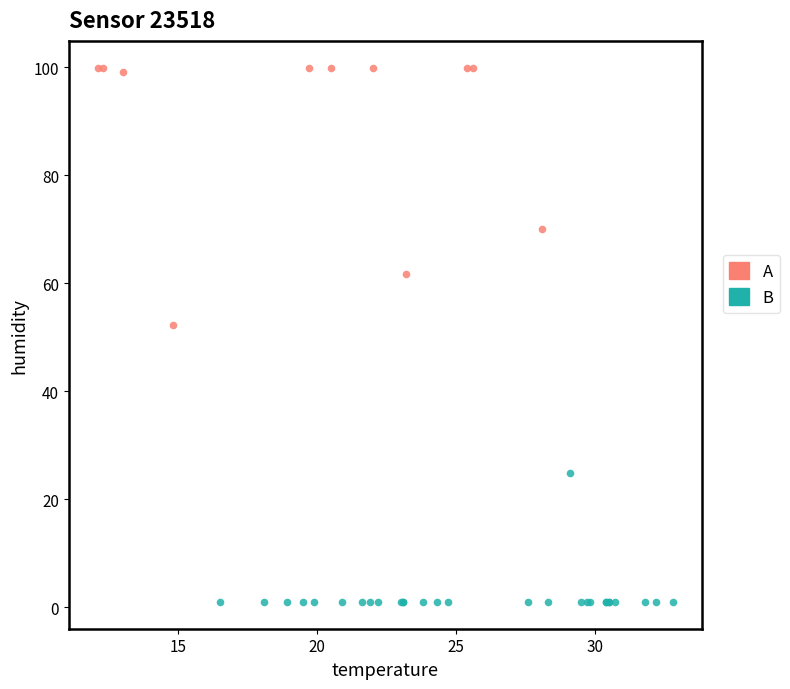

Which series contains the lowest Y value?

B